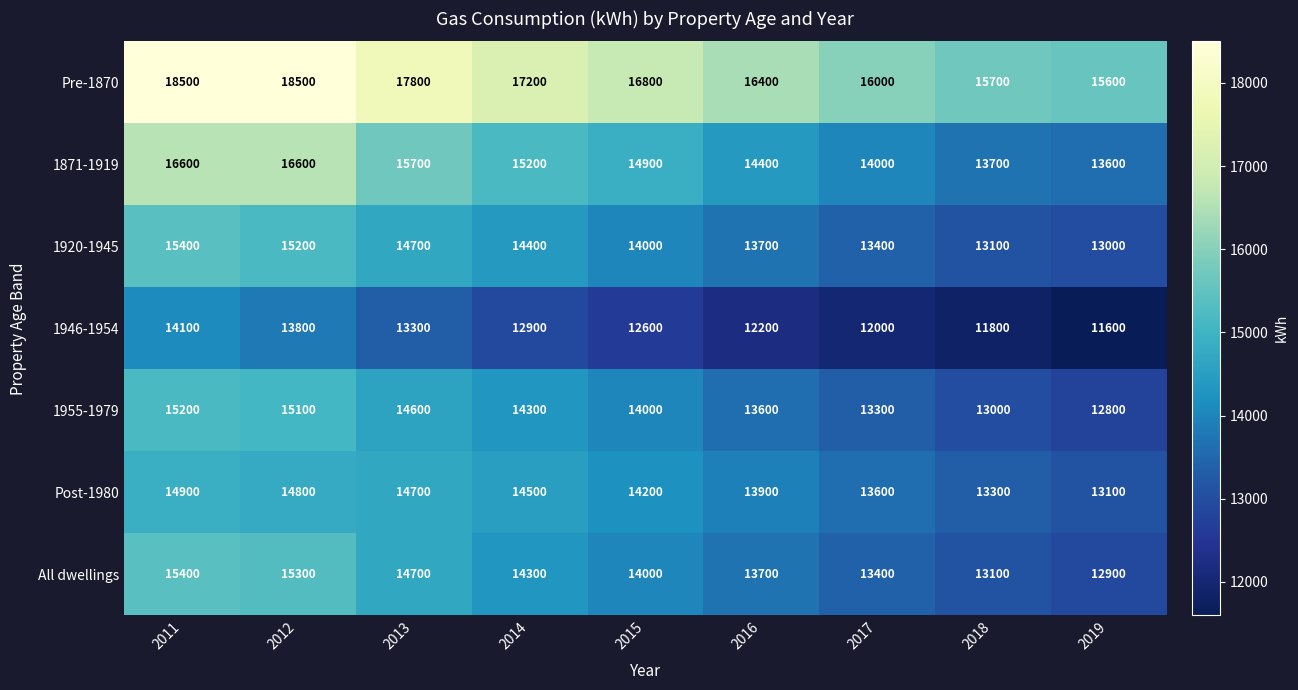

True or false: 1946-1954 has a value of 2888 at 2012.

False